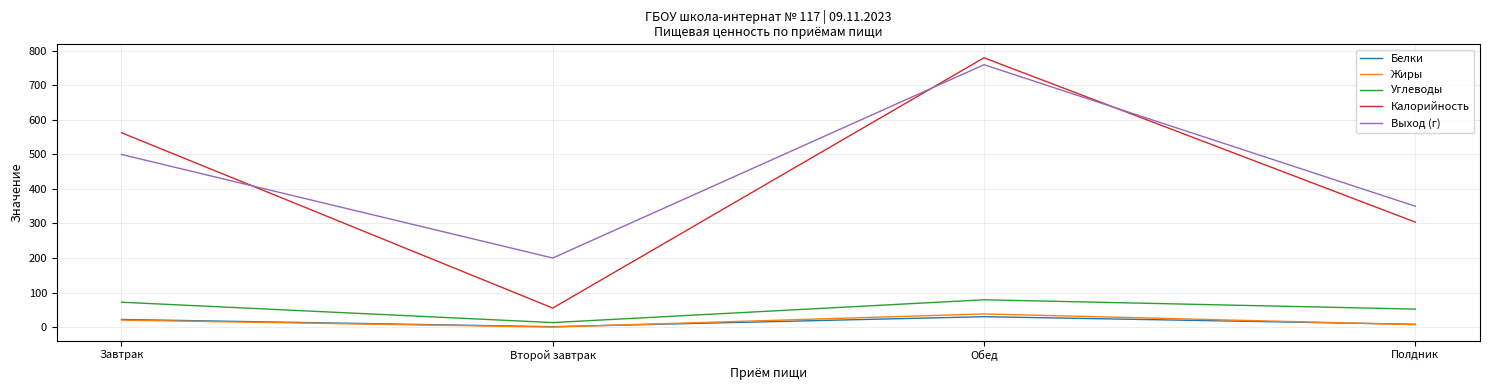

List the labels in order of Жиры value, largest first.

Обед, Завтрак, Полдник, Второй завтрак